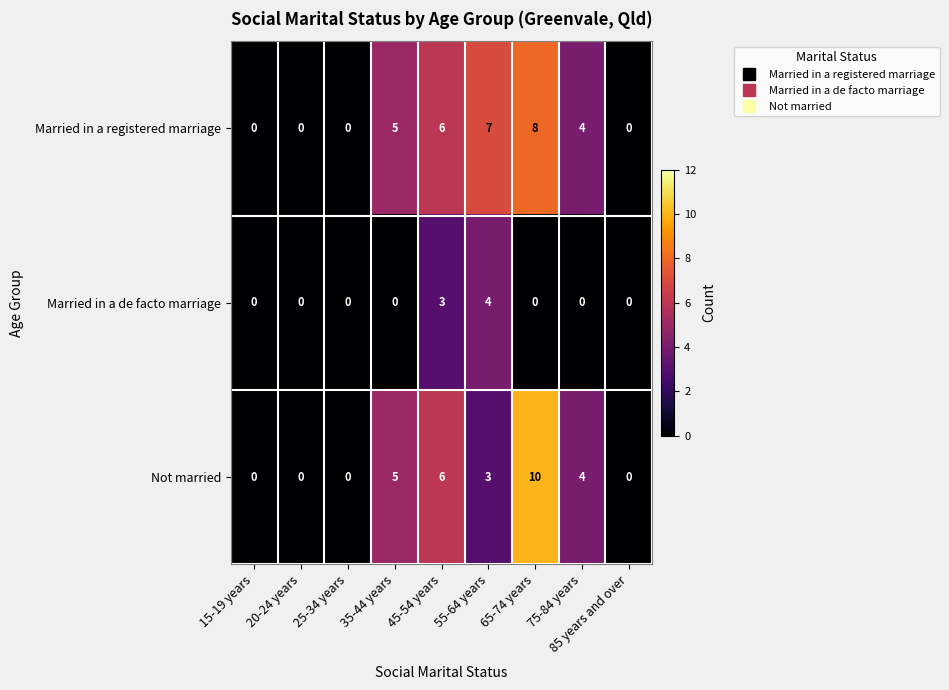

How many data points does each series have?

9